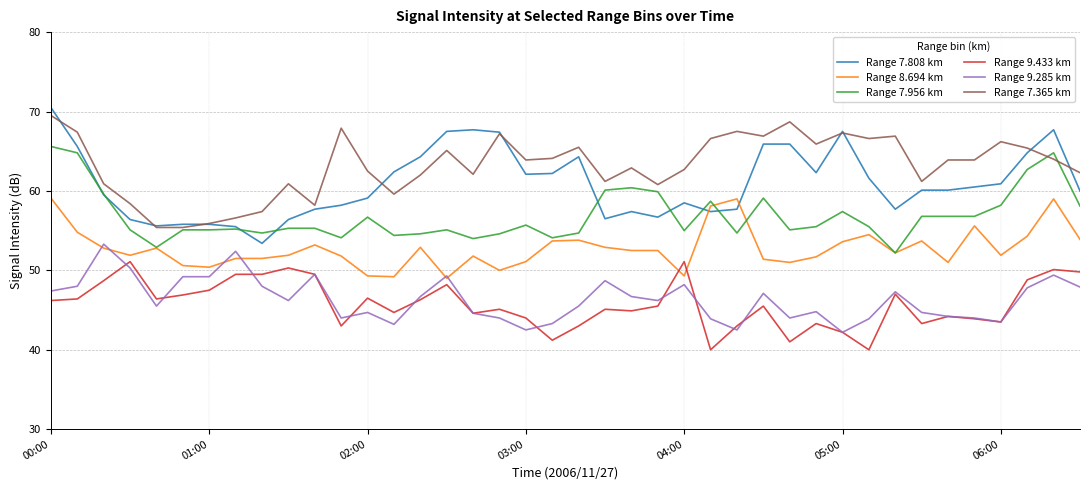

What is the greatest value displayed?

70.5